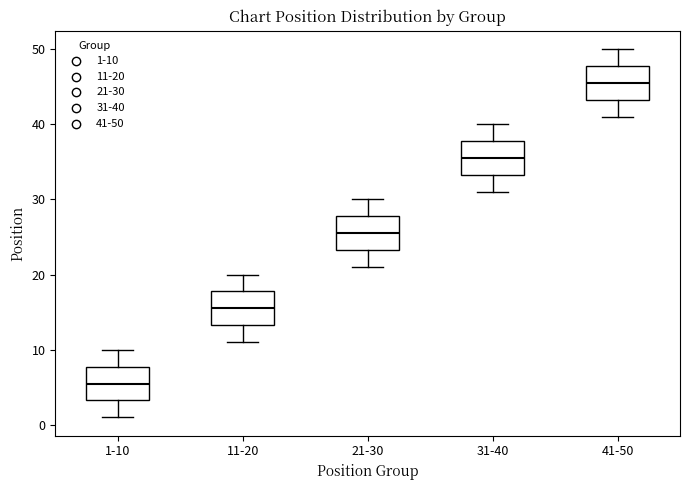

Reading left to right, read every box against the y-axis: the position of its median line, the range the box covers, and the ends of its whiskers. The values are not printed on the chart, so give them approximately, as read against the axis.

1-10: median 6, box 3 to 8, whiskers 1 to 10
11-20: median 16, box 13 to 18, whiskers 11 to 20
21-30: median 26, box 23 to 28, whiskers 21 to 30
31-40: median 36, box 33 to 38, whiskers 31 to 40
41-50: median 46, box 43 to 48, whiskers 41 to 50